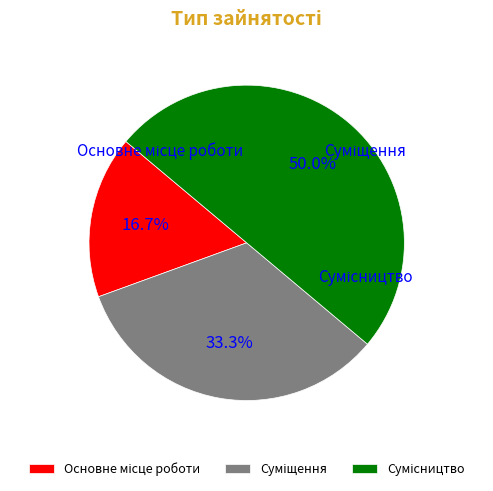

To the nearest percent, what portion does Основне місце роботи represent?

17%